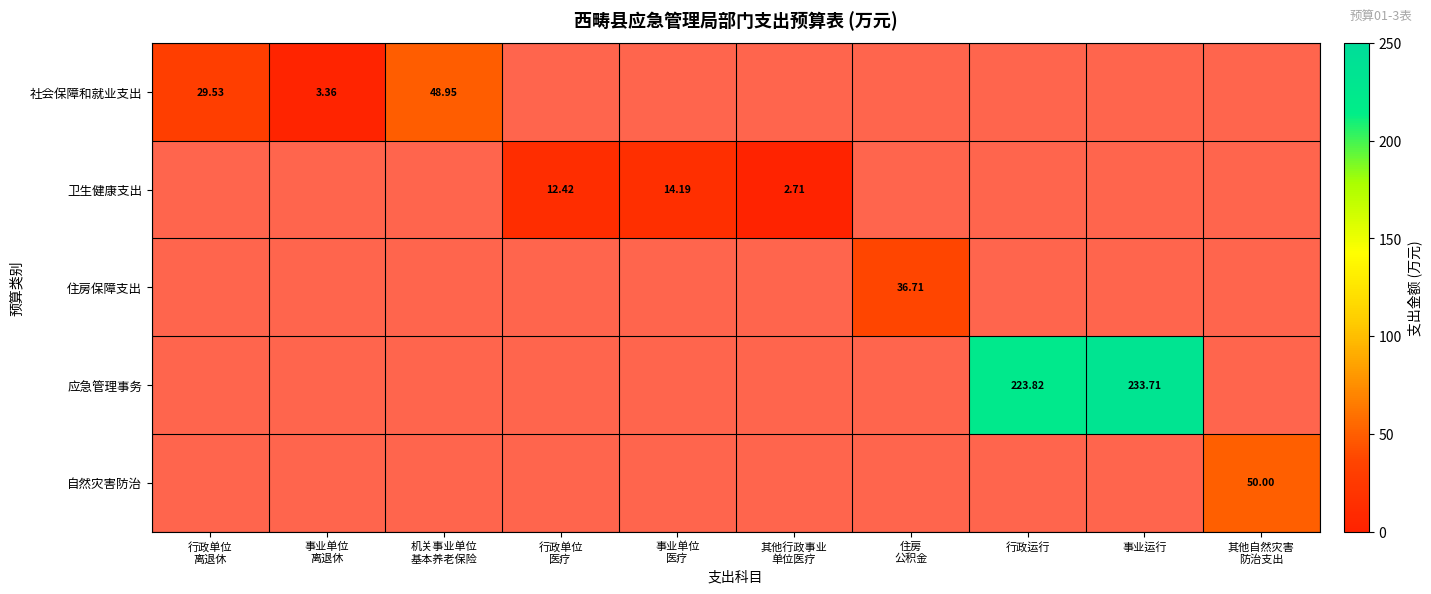

The value of 自然灾害防治 at 行政单位 离退休 is -32.3. True or false?

False